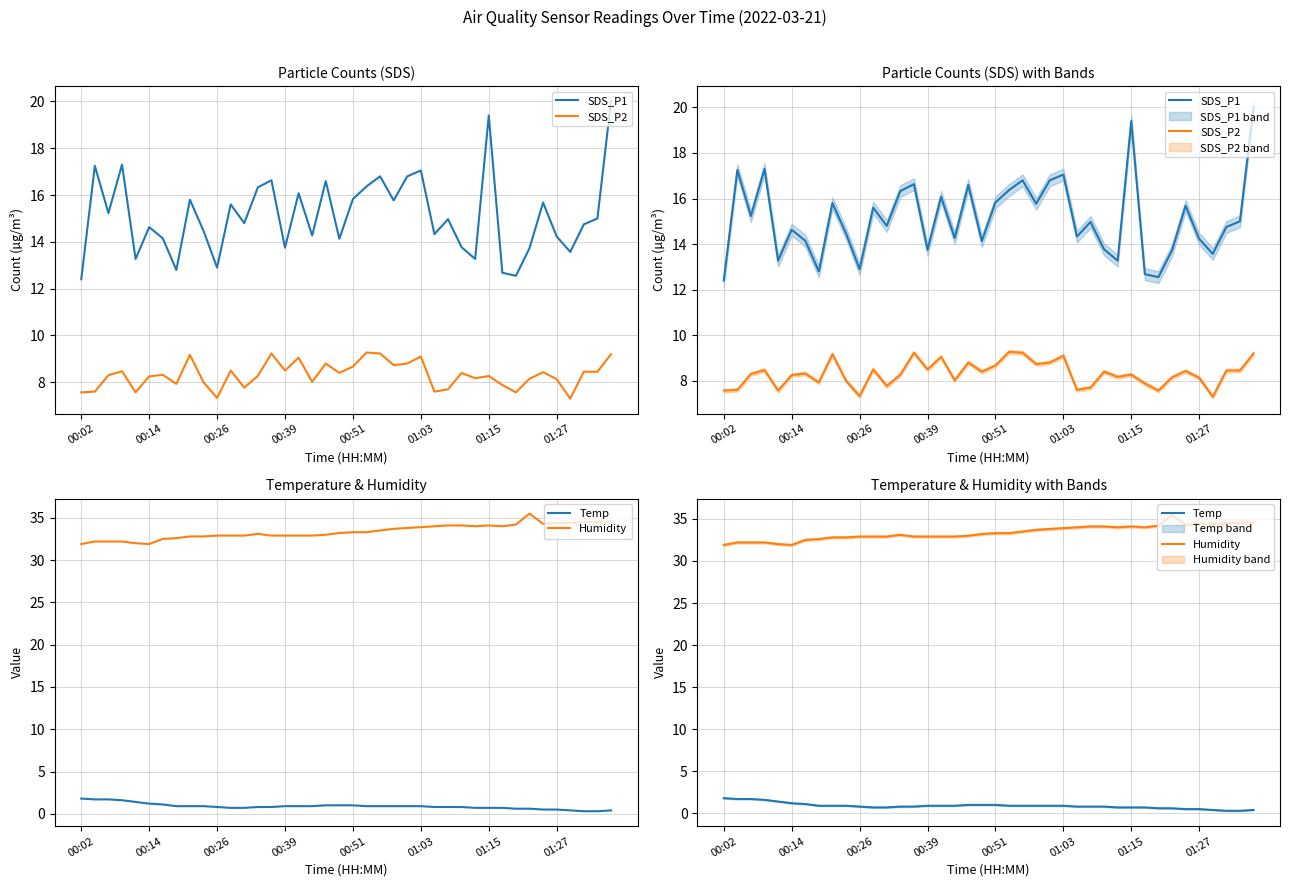

The value of SDS_P1 at 00:26 is 6.0. True or false?

False